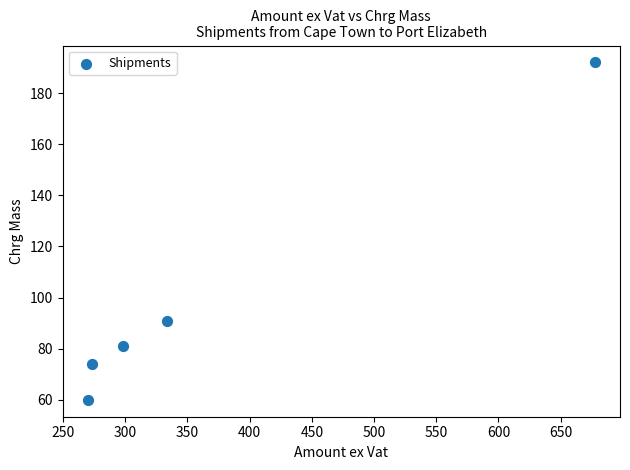

What Y value in the scatter plot is closest to 126?

91